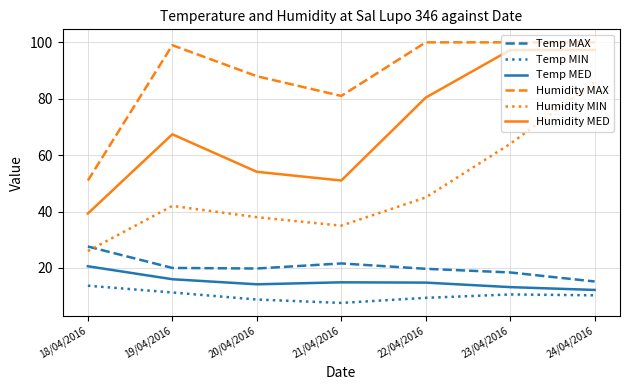

Which series has the widest spread of values?

Humidity MIN